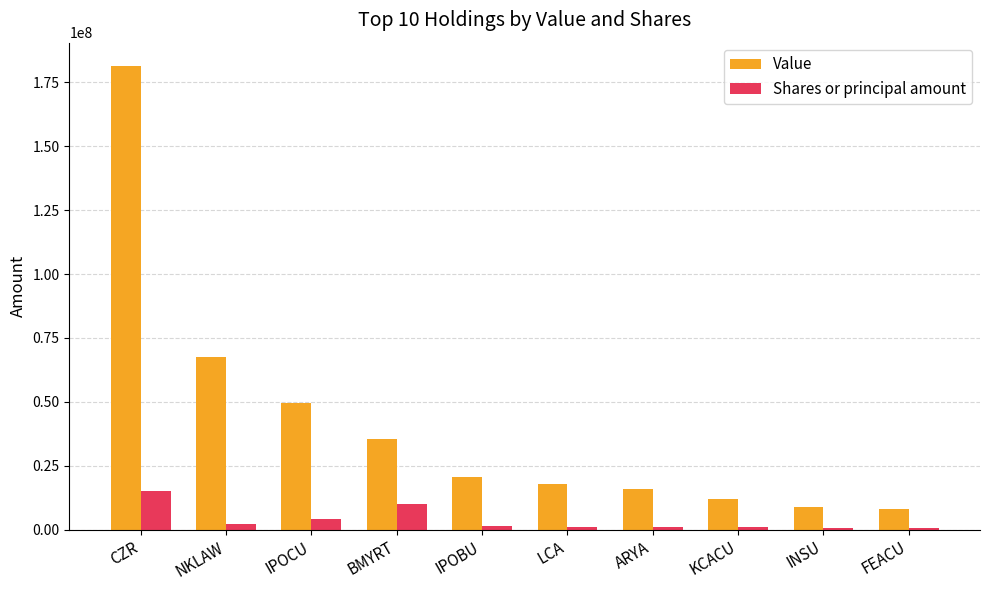

List the series in order of their peak value, highest first.

Value, Shares or principal amount